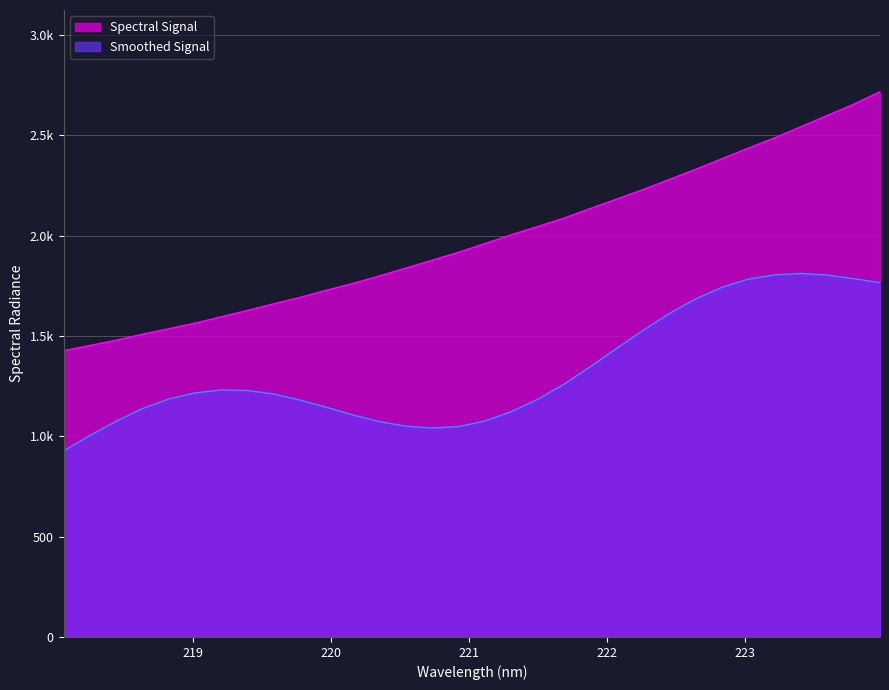

What is the ratio of the value at 222.263 to the value at 218.0596?

1.6